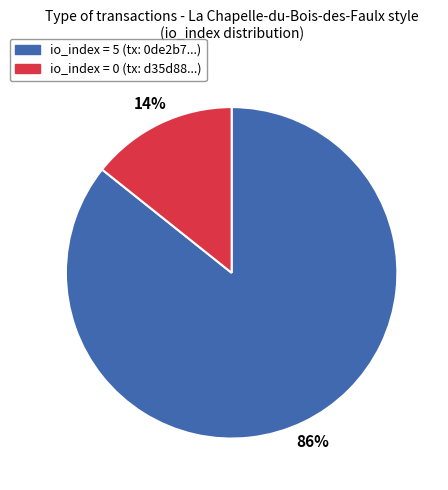

To the nearest percent, what is the average slice percentage?

50%